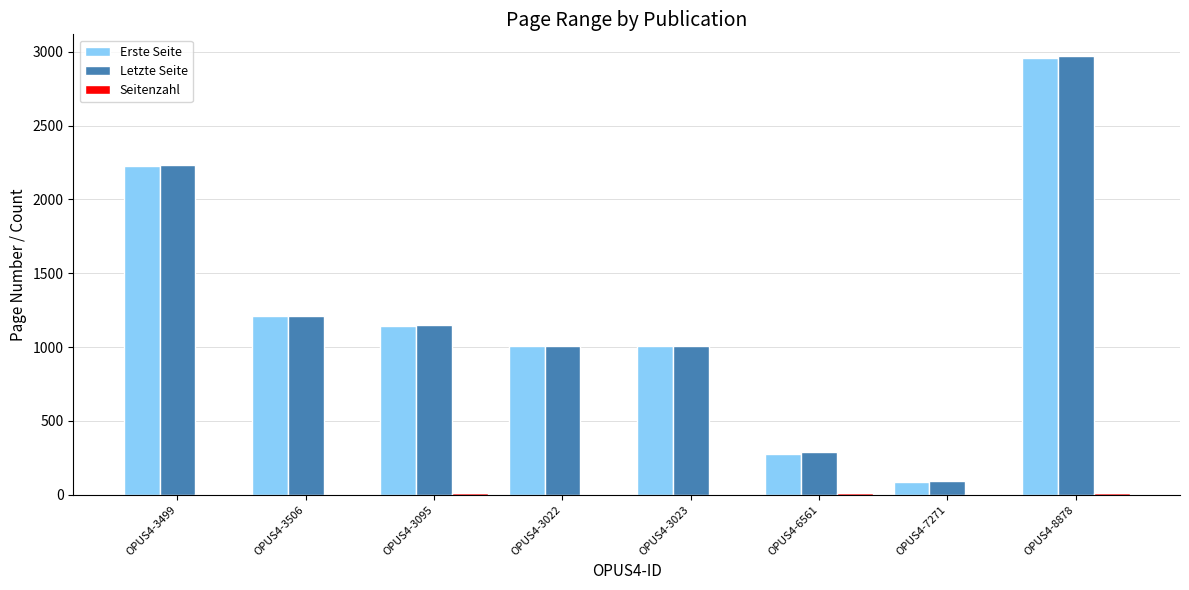

Are the bars horizontal?

No